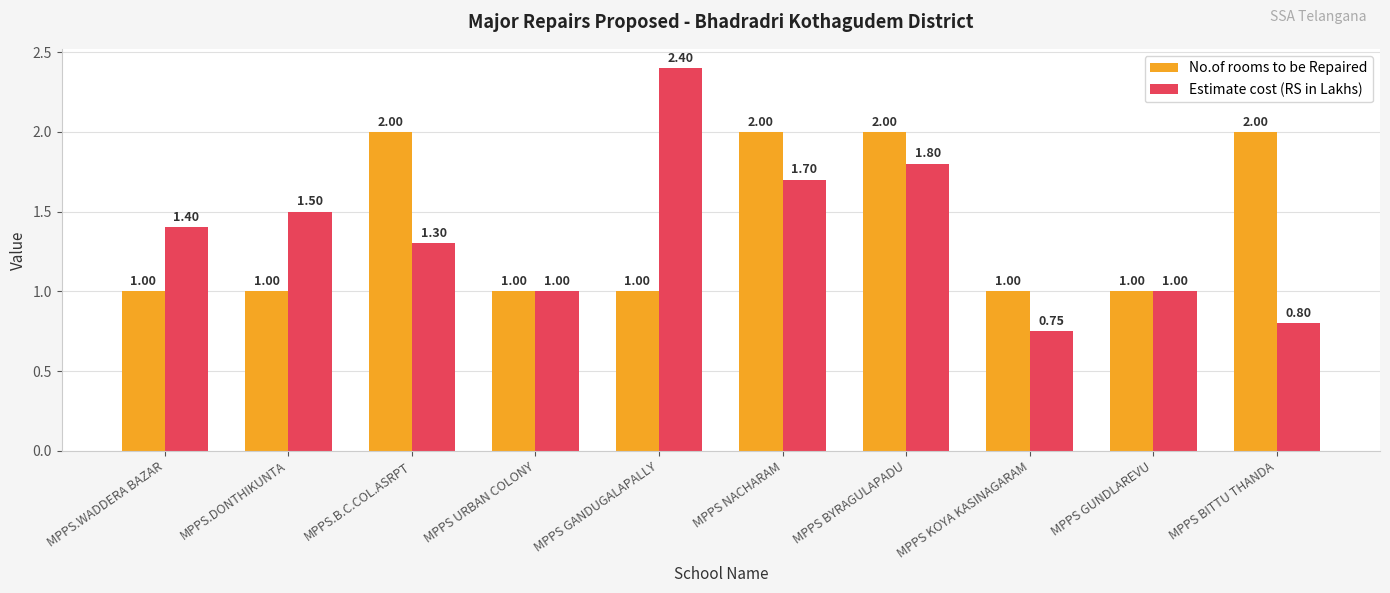

Between MPPS GANDUGALAPALLY and MPPS BITTU THANDA, which series saw the biggest shift?

Estimate cost (RS in Lakhs)